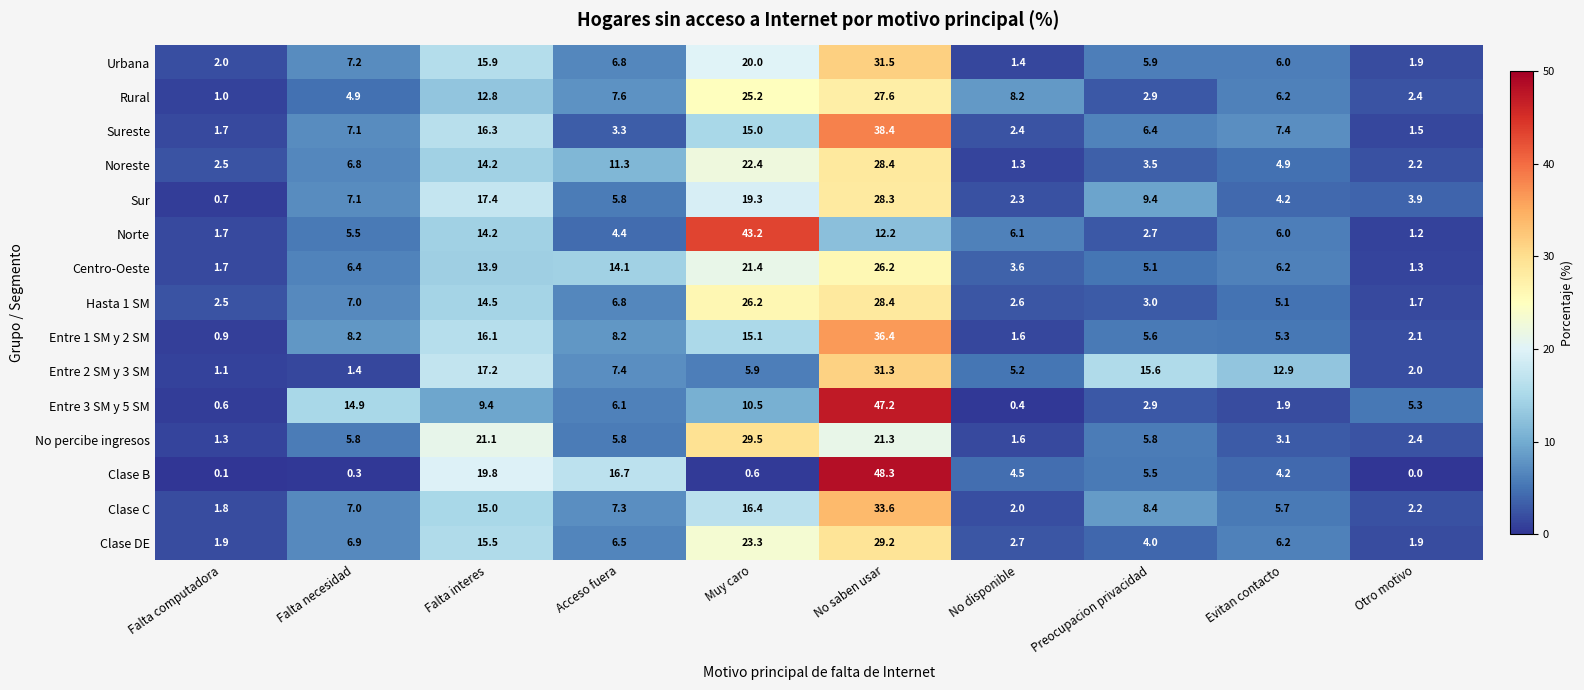

Which series has the widest spread of values?

Clase B